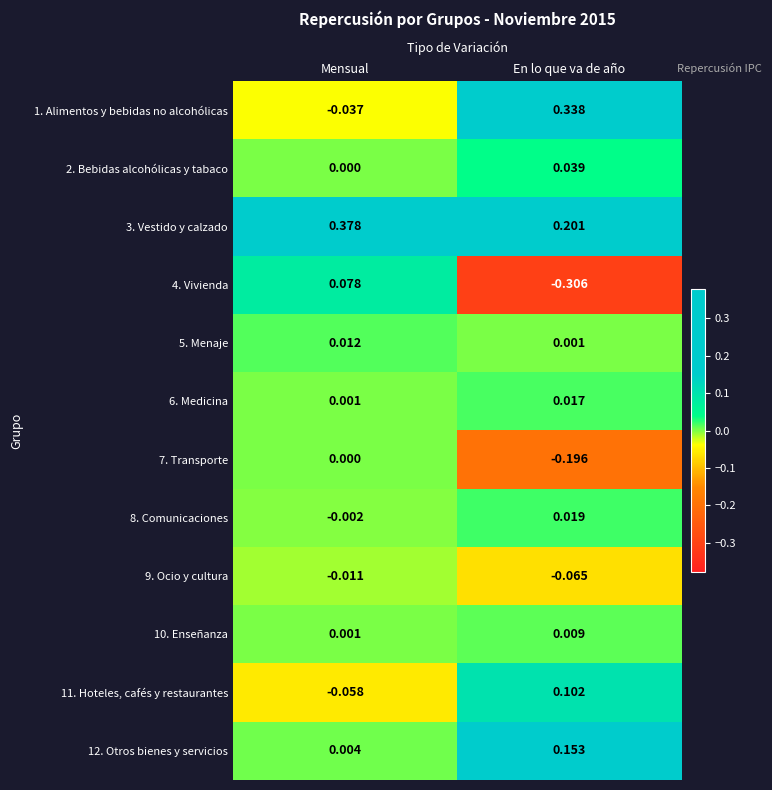

Rank the categories by 4. Vivienda value from lowest to highest.

En lo que va de año, Mensual